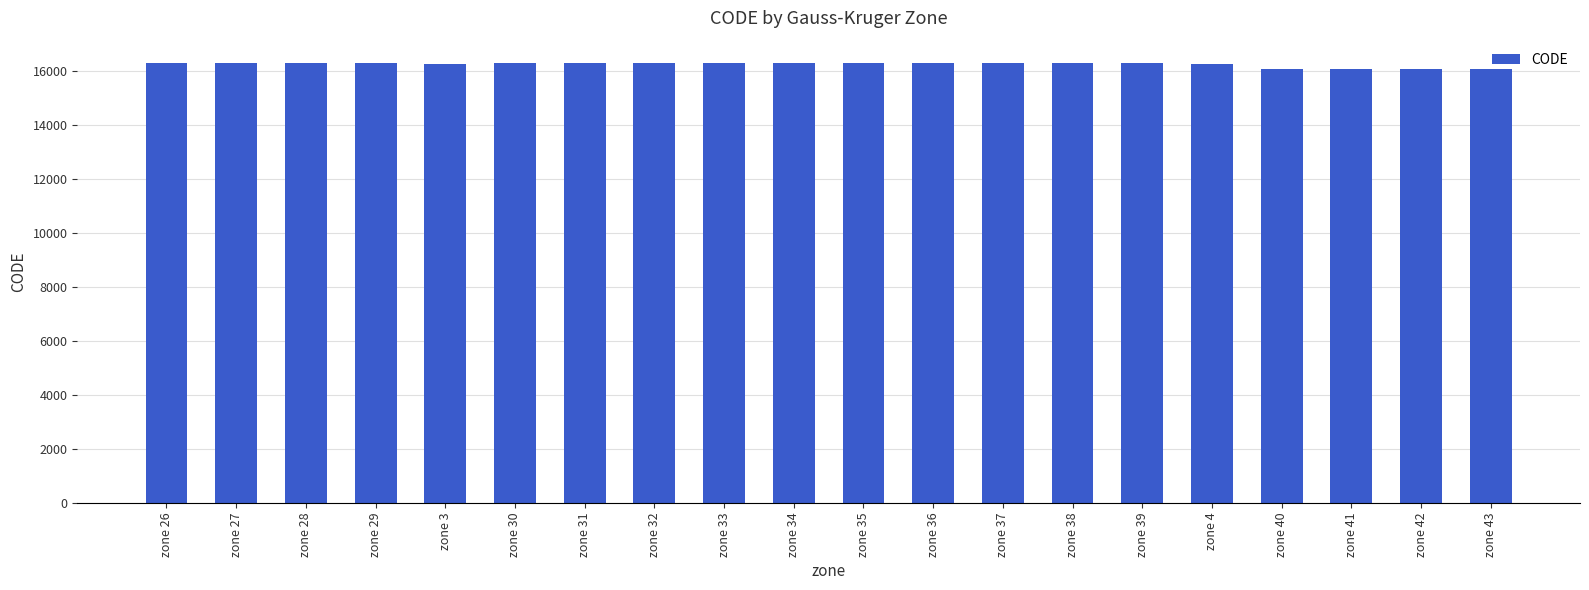

What is the greatest value displayed?

16299